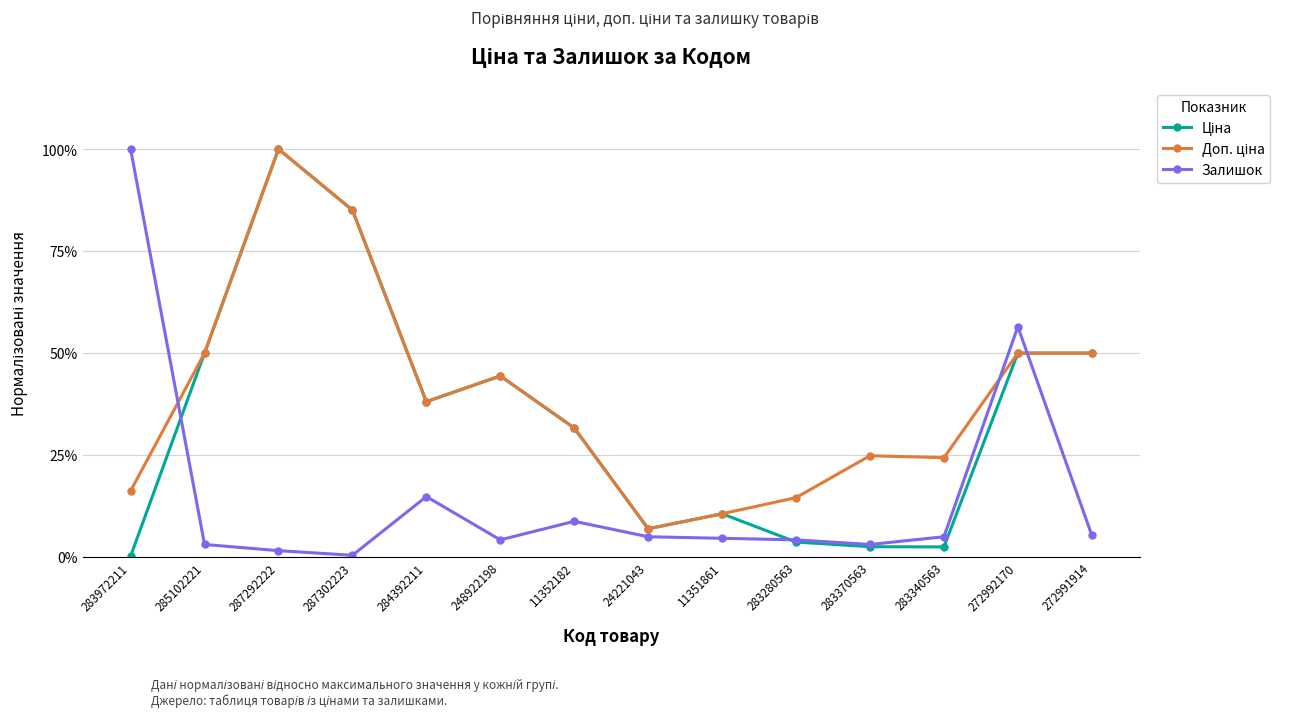

What is the difference between the maximum and minimum values in the Ціна series?

1.0